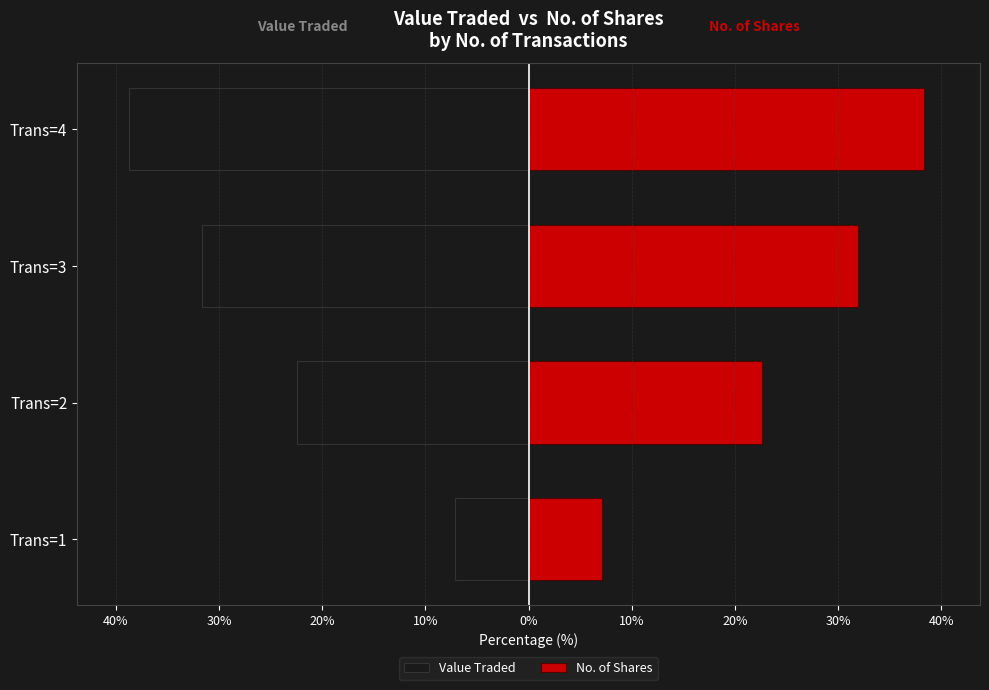

How many data points does each series have?

4